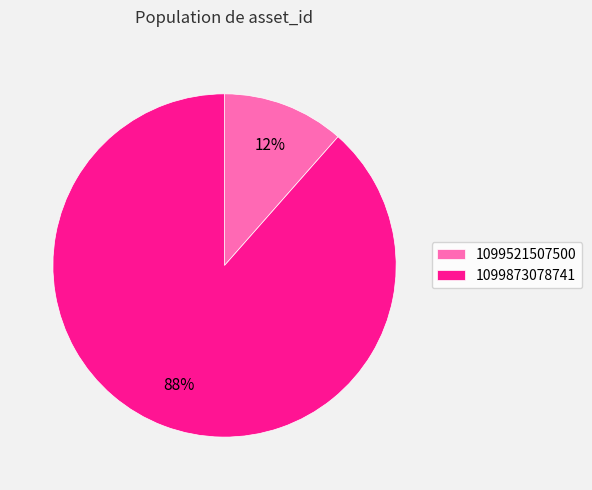

Is the sum of 1099521507500 and 1099873078741 greater than half?

Yes